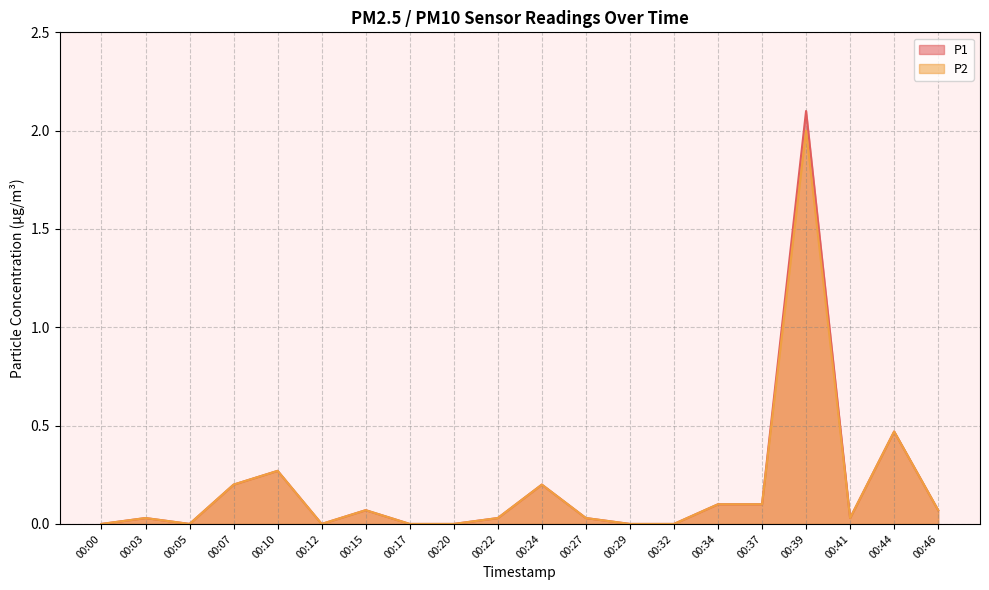

How many lines are shown in the chart?

2